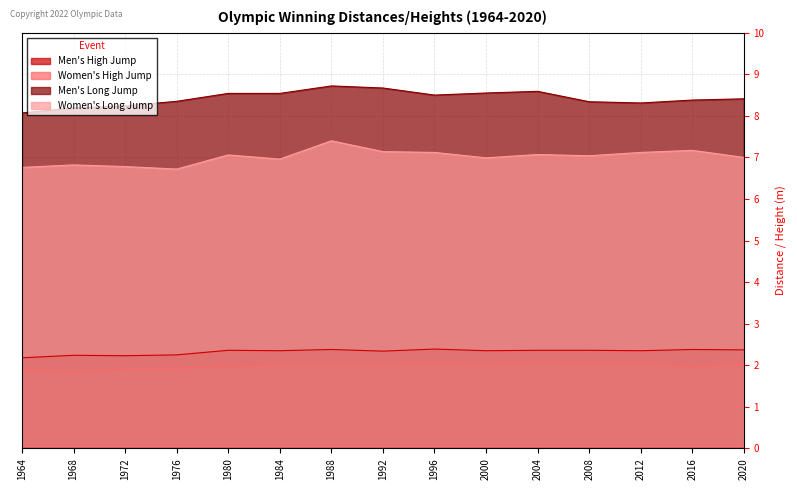

True or false: Men's High Jump and Women's High Jump intersect in this chart.

False